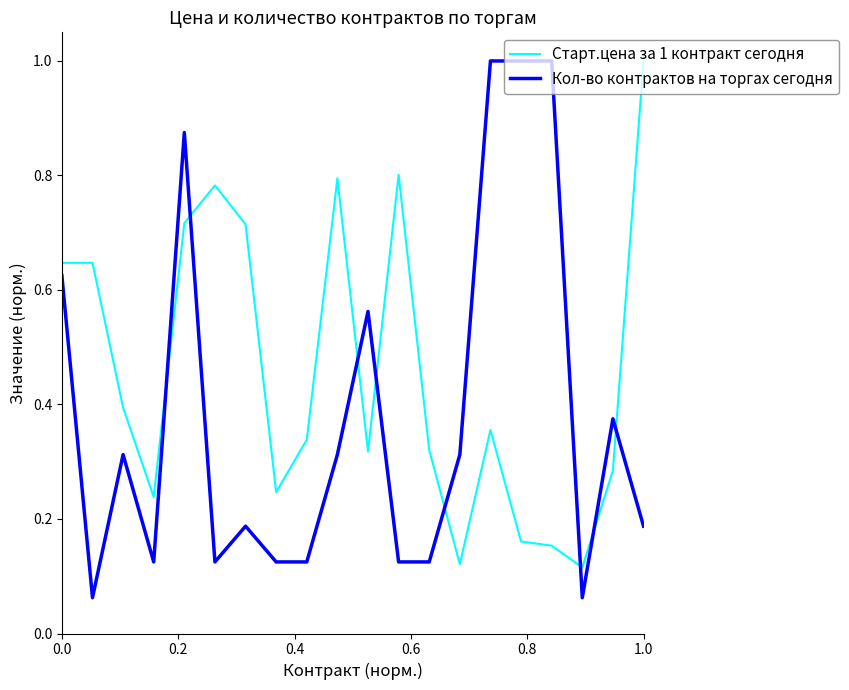

Rank the series by their average value, from lowest to highest.

Кол-во контрактов на торгах сегодня, Старт.цена за 1 контракт сегодня